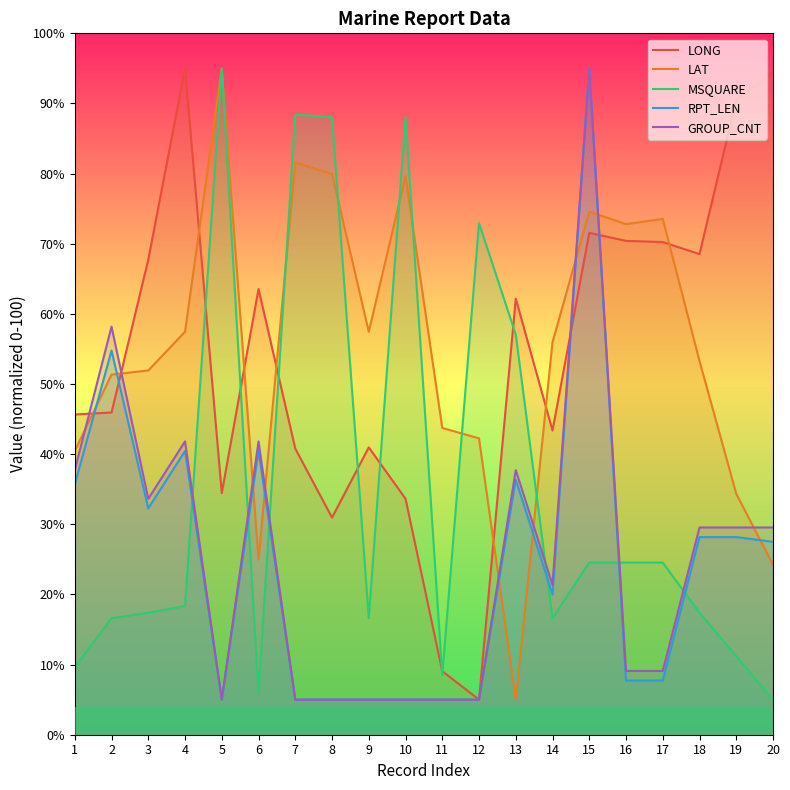

Rank the series by their maximum value, from highest to lowest.

LONG, LAT, MSQUARE, RPT_LEN, GROUP_CNT